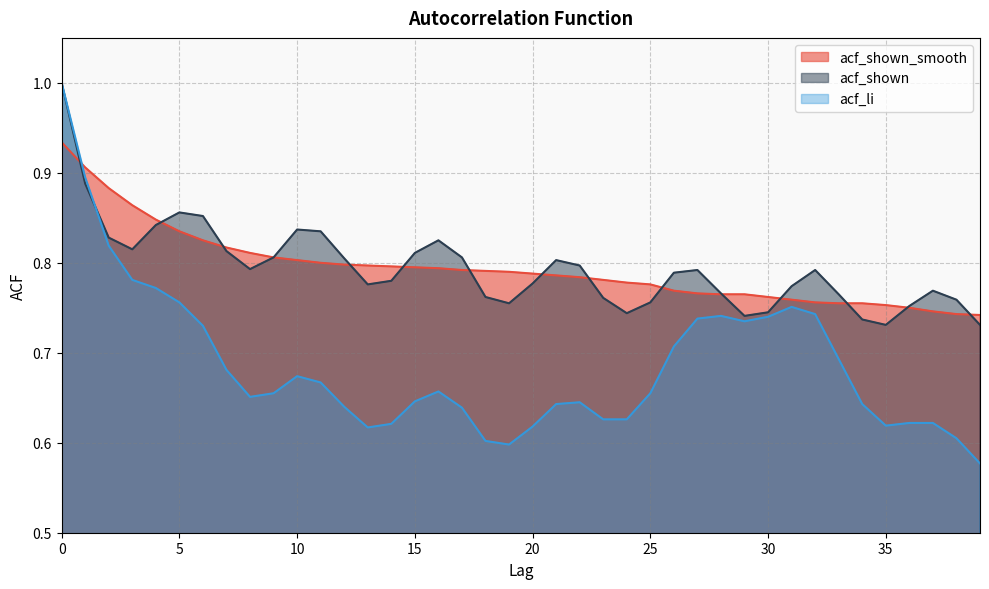

Which series ends up on top after the final intersection of acf_li and acf_shown?

acf_shown